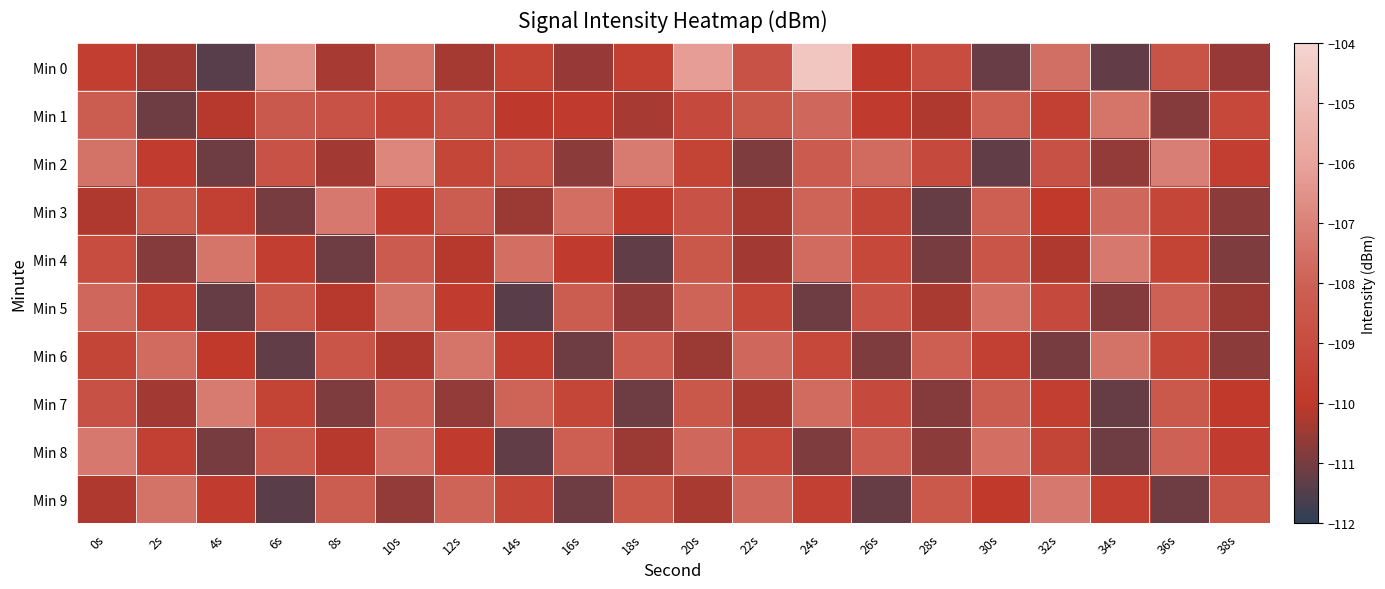

Rank the series at 34s from lowest to highest value.

Min 0, Min 7, Min 8, Min 5, Min 2, Min 9, Min 3, Min 6, Min 1, Min 4